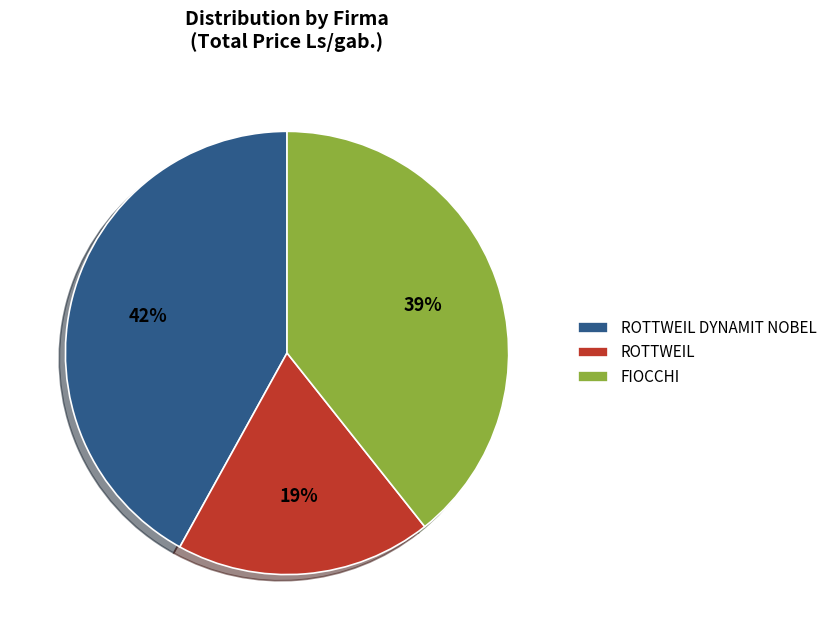

Is FIOCCHI the majority of the pie?

No